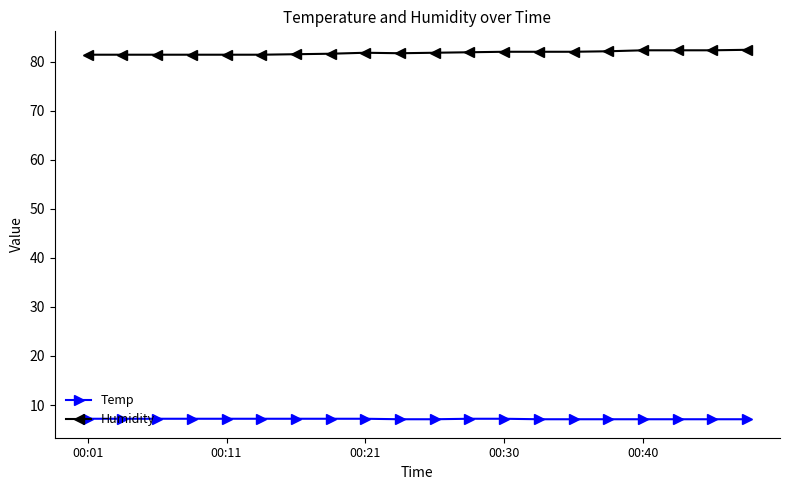

Rank the series by their average value, from lowest to highest.

Temp, Humidity